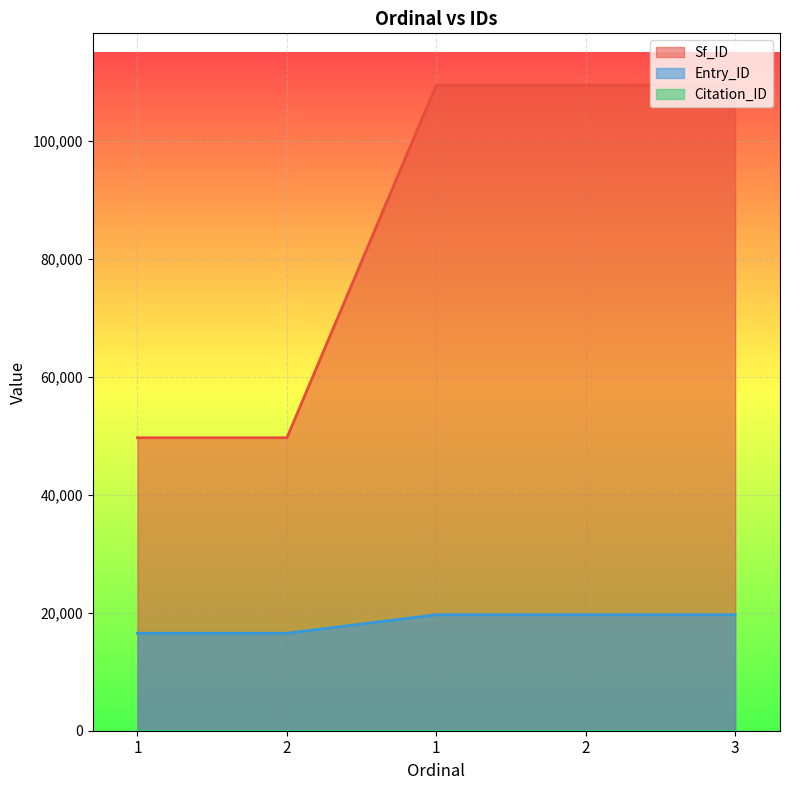

The Sf_ID series shows 49979 at 2. True or false?

False